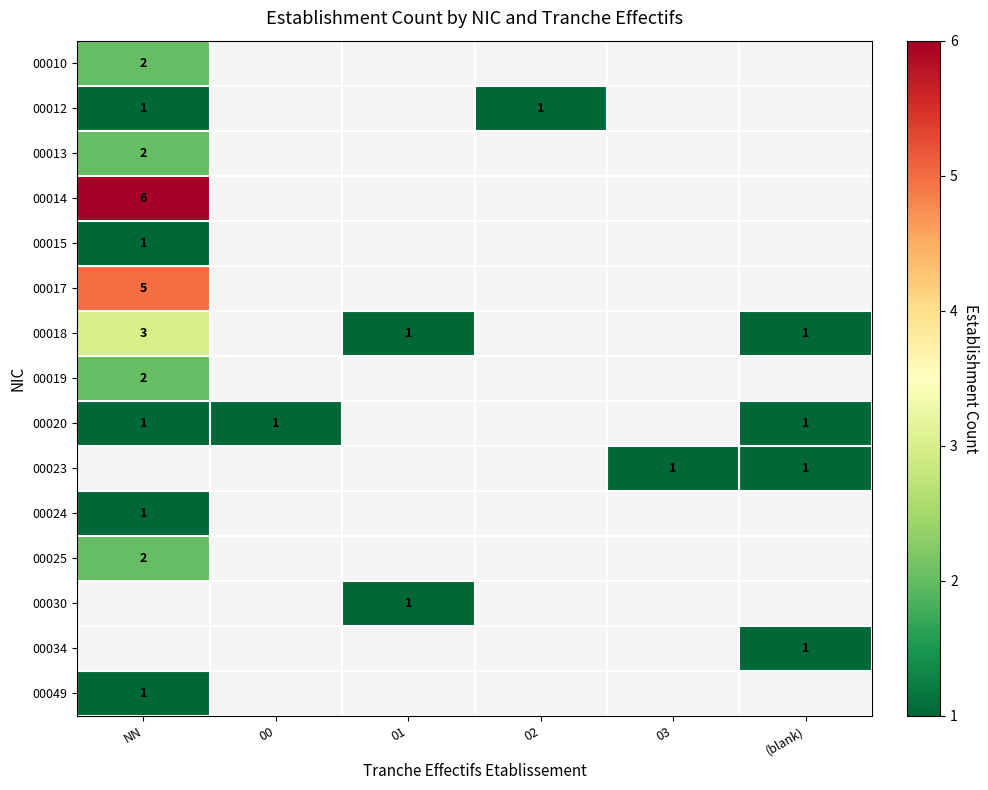

The value of 00018 at NN is 3. True or false?

True